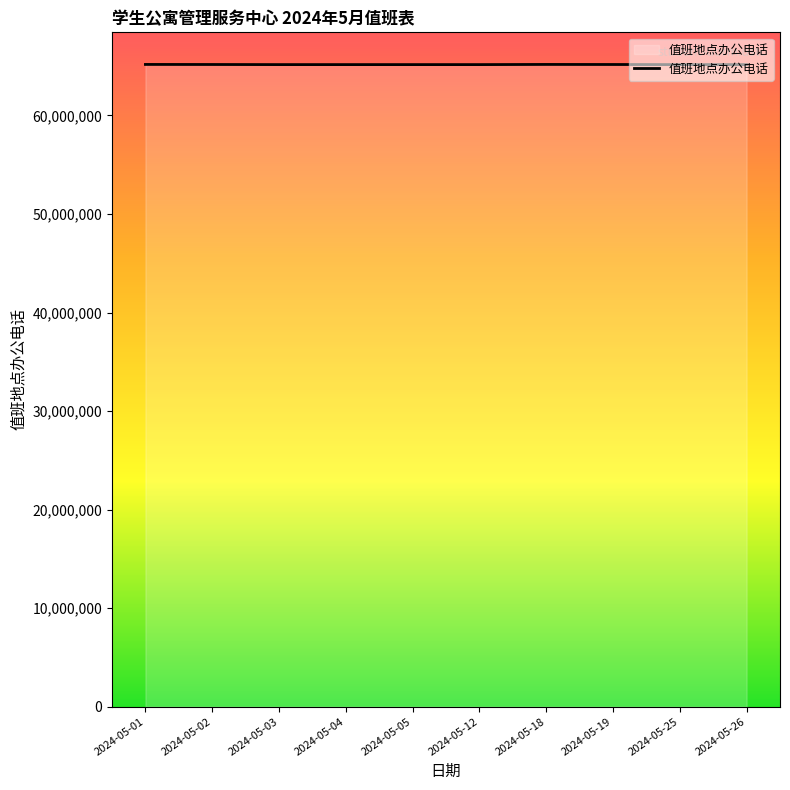

What is the ratio of the value at 2024-05-03 to the value at 2024-05-04?

1.0